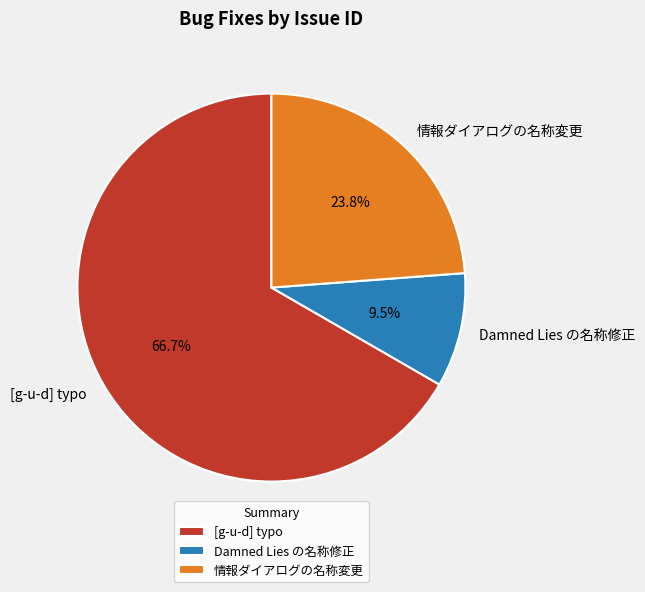

Do [g-u-d] typo and 情報ダイアログの名称変更 together represent more than half of the pie?

Yes